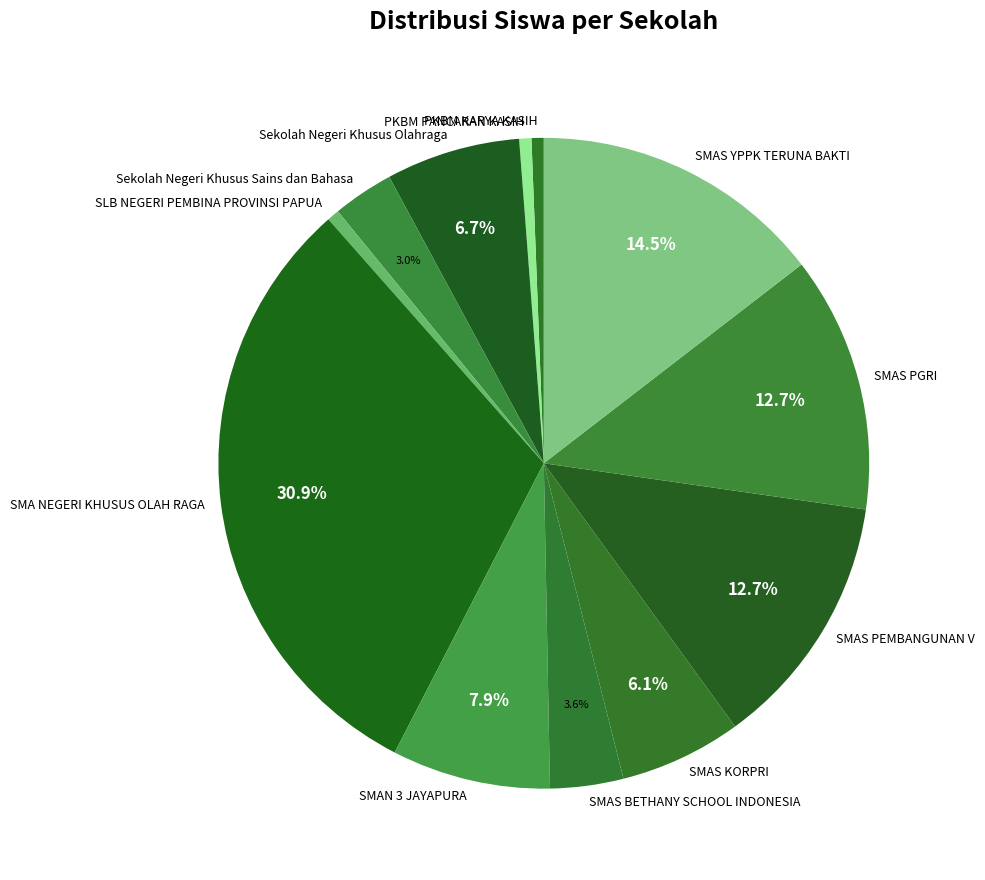

True or false: SMAS KORPRI accounts for 6% of the total.

True